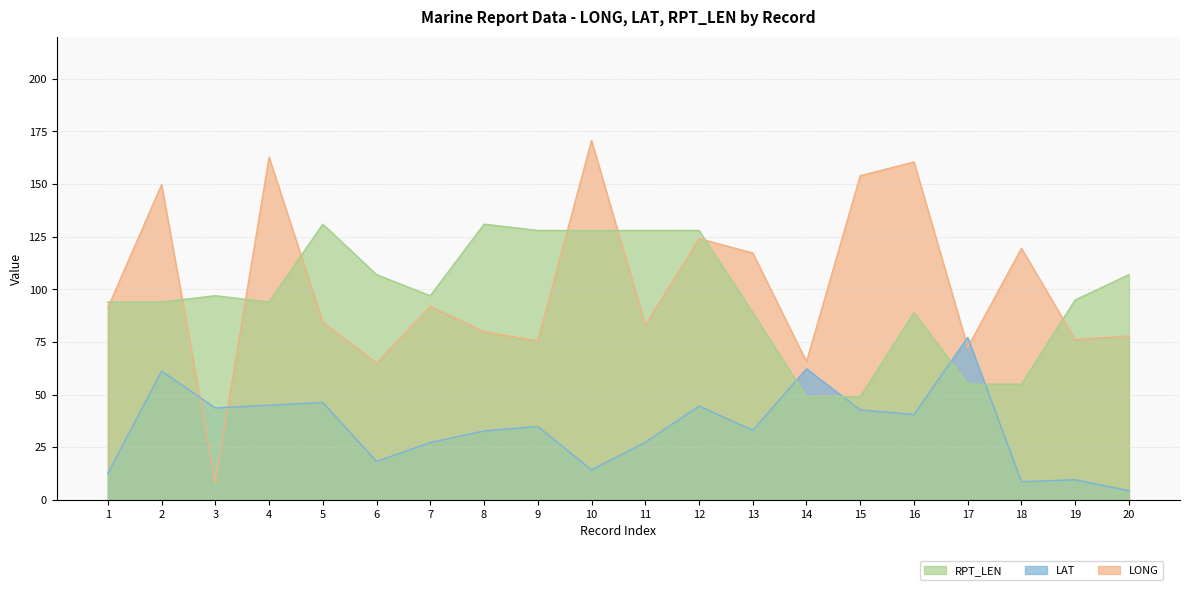

What is the sum of all LONG values?

2030.1